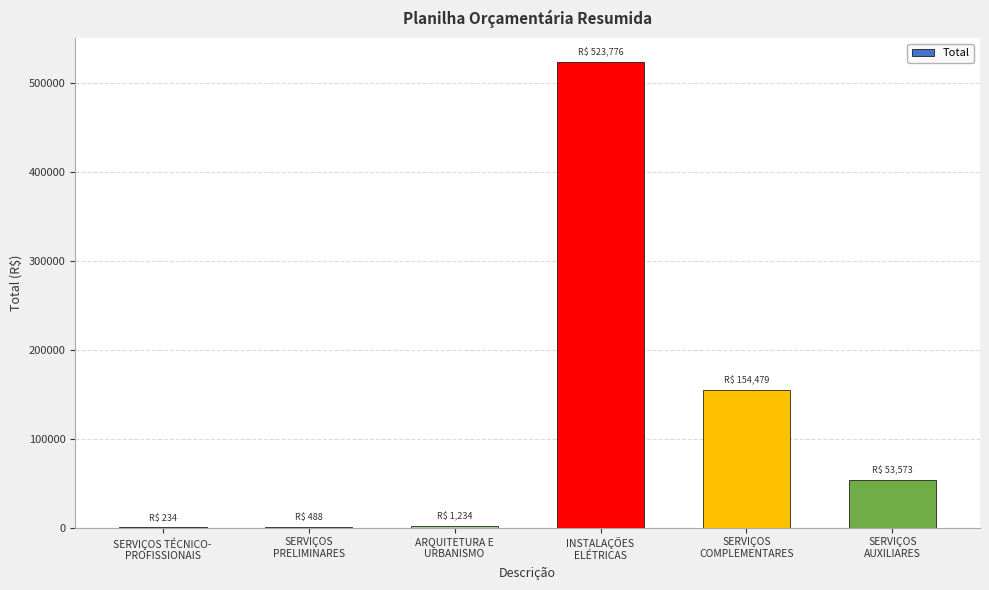

What value does the data have at SERVIÇOS
PRELIMINARES?

487.6